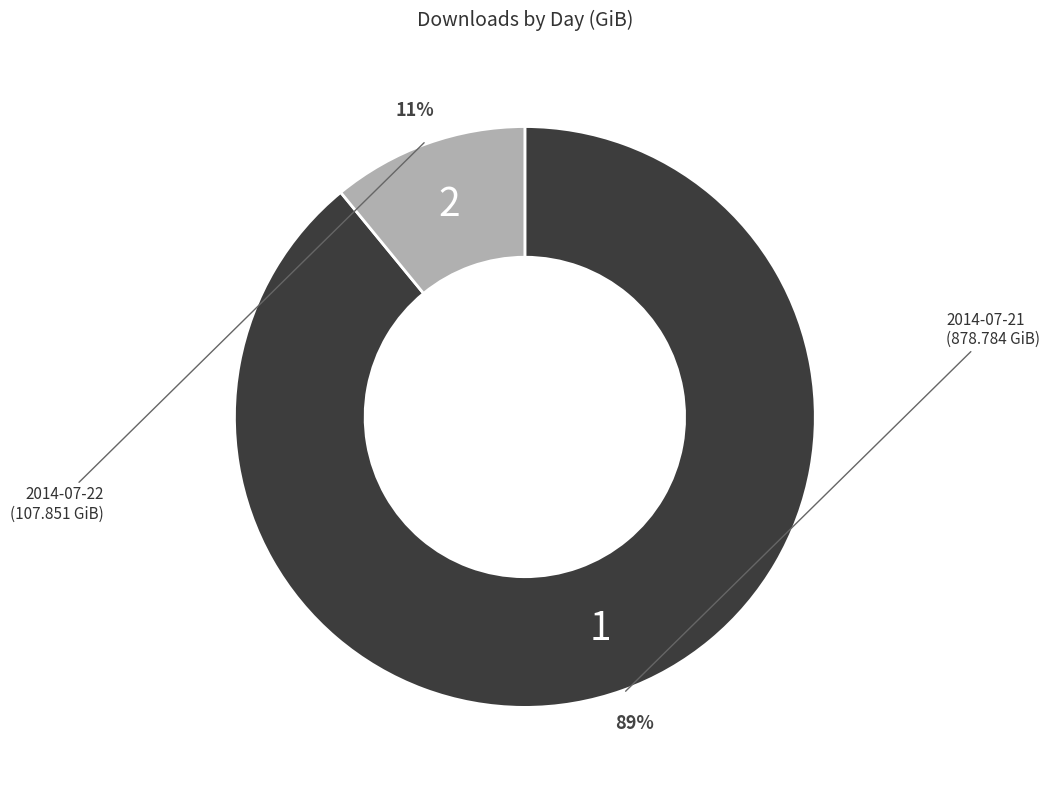

To the nearest percent, what is the average slice percentage?

50%